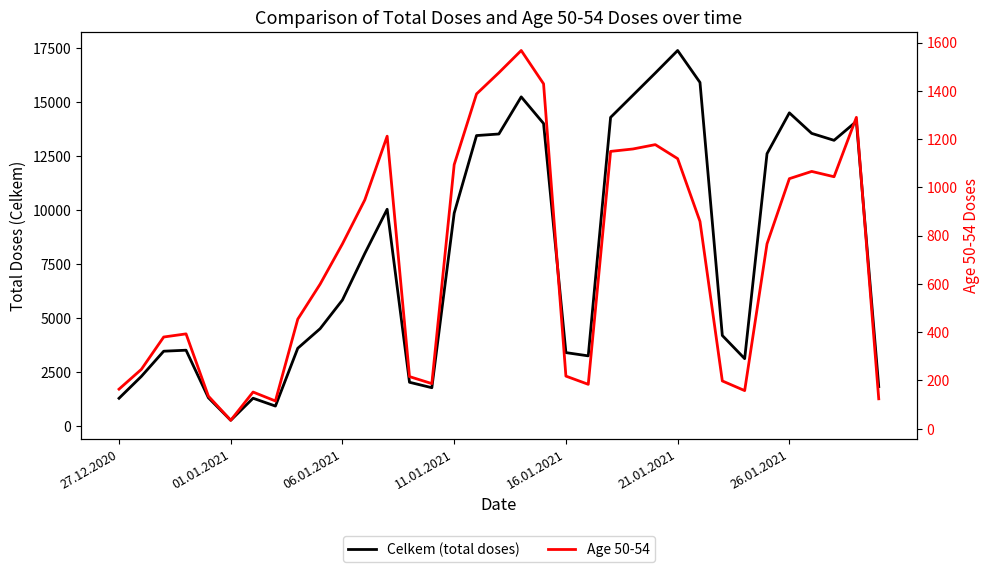

What is the sum of all Age 50-54 values?

24501